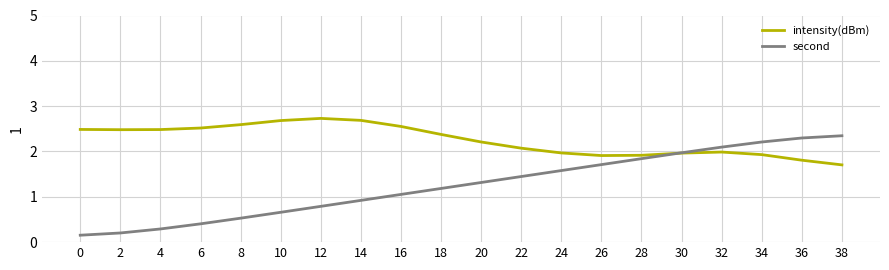

Reading left to right, what are all the values shown in this chart?

intensity(dBm): 0=2.5	2=2.5	4=2.5	6=2.5	8=2.6	10=2.7	12=2.7	14=2.7	16=2.6	18=2.4	20=2.2	22=2.1	24=2.0	26=1.9	28=1.9	30=2.0	32=2.0	34=1.9	36=1.8	38=1.7
second: 0=0.2	2=0.2	4=0.3	6=0.4	8=0.5	10=0.7	12=0.8	14=0.9	16=1.1	18=1.2	20=1.3	22=1.4	24=1.6	26=1.7	28=1.8	30=2.0	32=2.1	34=2.2	36=2.3	38=2.3